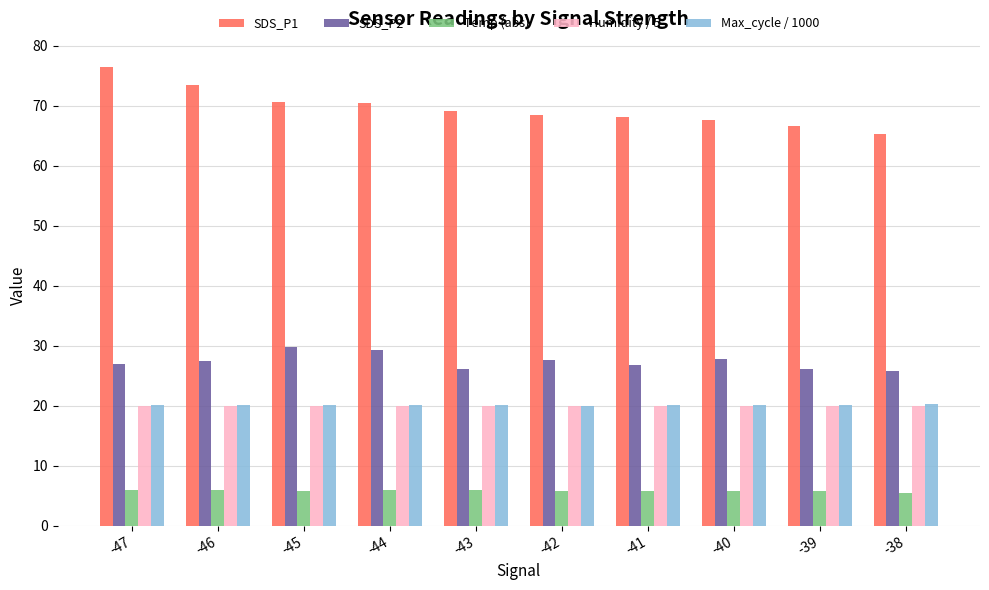

What is the greatest value displayed?

76.4